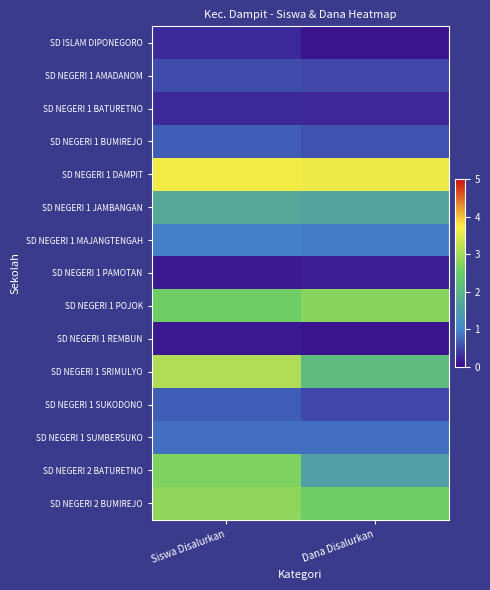

Which series has the largest total across all categories?

SD NEGERI 1 DAMPIT